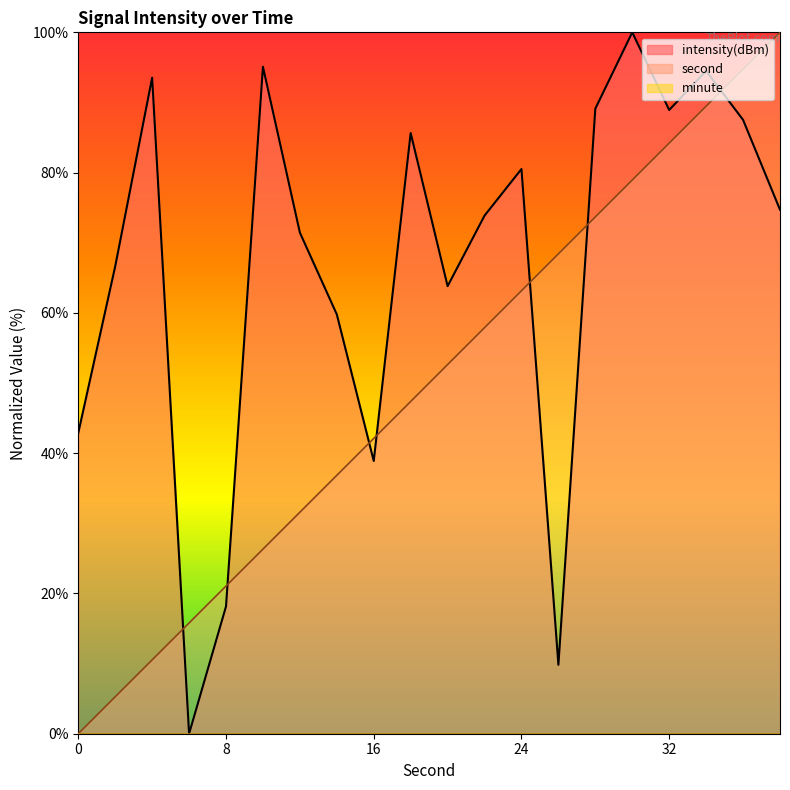

In intensity, how many points are lower than both neighbors (excluding endpoints)?

5